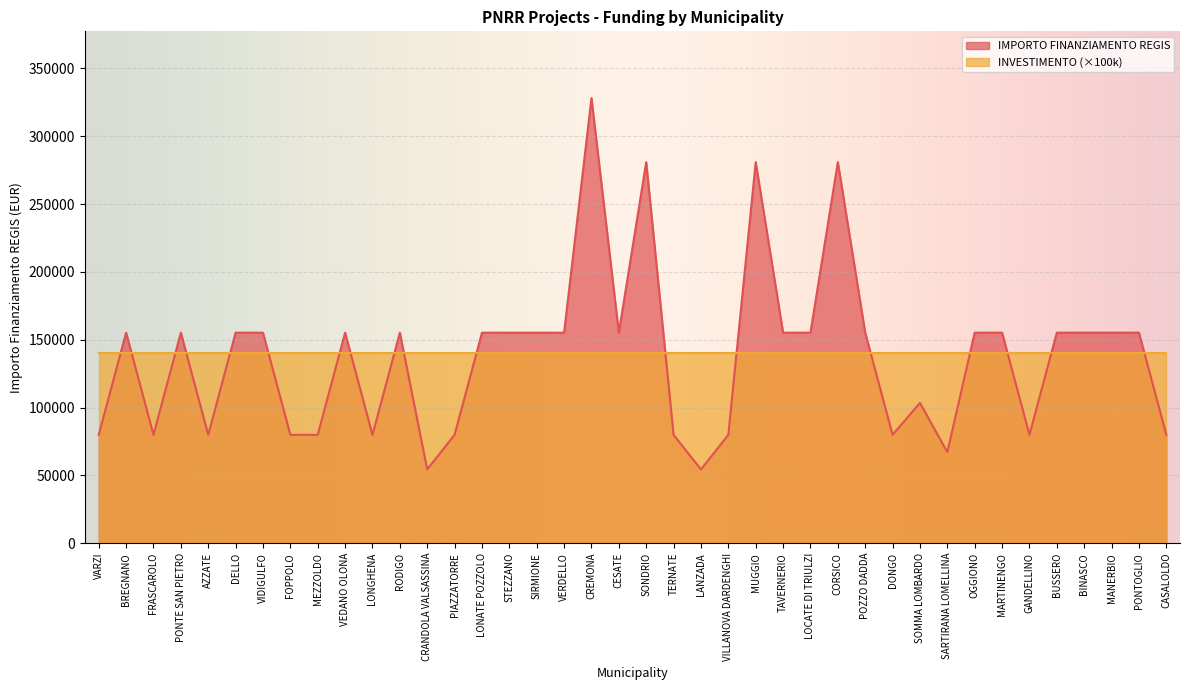

List the labels in order of value, largest first.

CREMONA, SONDRIO, MUGGIO, CORSICO, BREGNANO, PONTE SAN PIETRO, DELLO, VIDIGULFO, VEDANO OLONA, RODIGO, LONATE POZZOLO, STEZZANO, SIRMIONE, VERDELLO, CESATE, TAVERNERIO, LOCATE DI TRIULZI, POZZO DADDA, OGGIONO, MARTINENGO, BUSSERO, BINASCO, MANERBIO, PONTOGLIO, SOMMA LOMBARDO, VARZI, FRASCAROLO, AZZATE, FOPPOLO, MEZZOLDO, LONGHENA, PIAZZATORRE, TERNATE, VILLANOVA DARDENGHI, DONGO, GANDELLINO, CASALOLDO, SARTIRANA LOMELLINA, CRANDOLA VALSASSINA, LANZADA